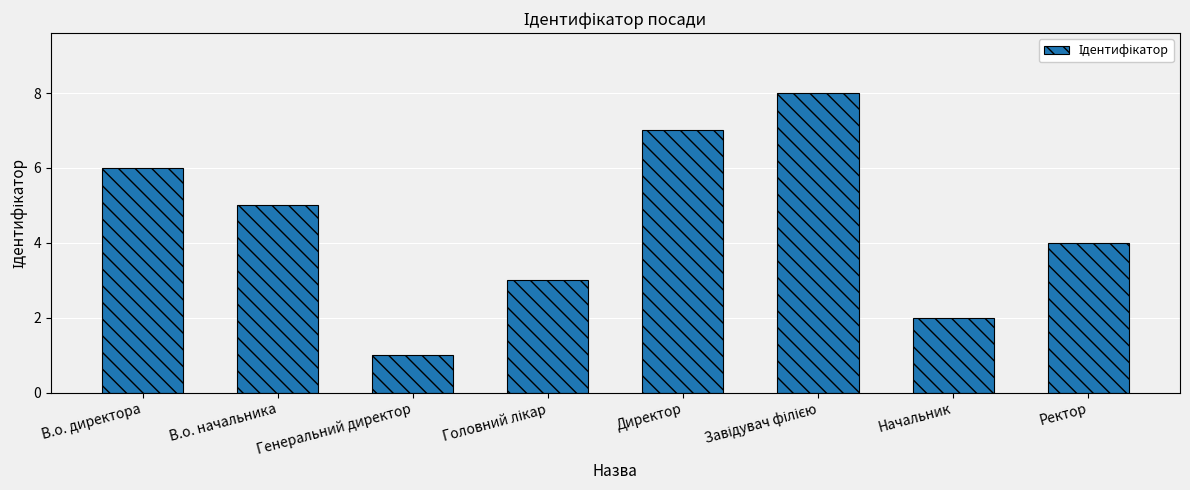

What position from the right is Генеральний директор?

6